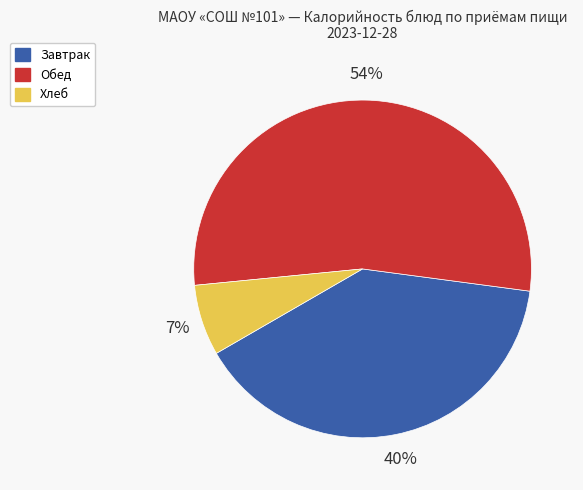

To the nearest percent, what is the difference between the largest and smallest slice percentages?

47%